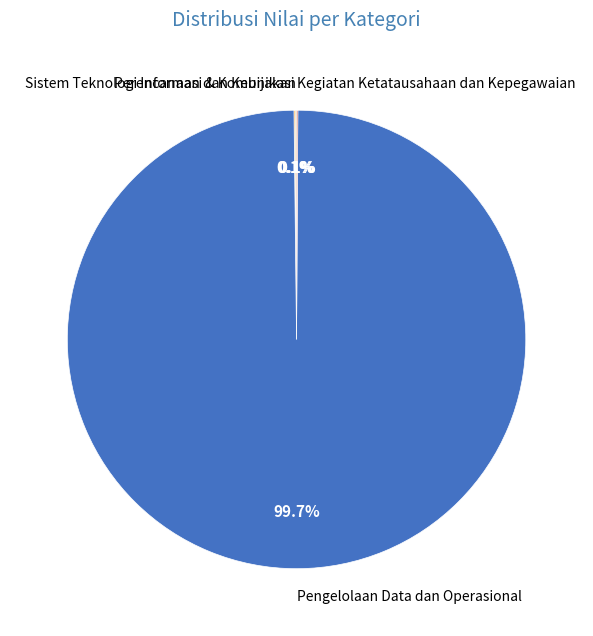

Is there any slice that represents more than half of the pie?

Yes